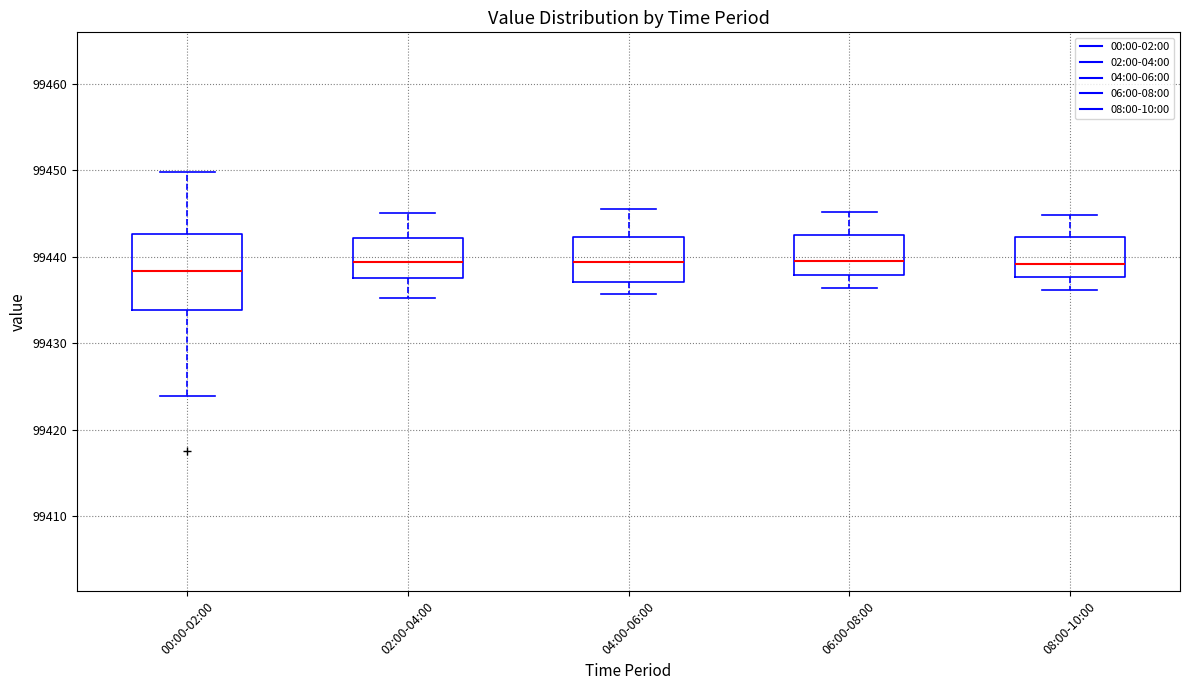

Reading left to right, transcribe this box plot: for each box, give where its median line is, the range the box spans, and where its two whiskers end, as read against the y-axis. The values are not printed on the chart, so give them approximately, as read against the axis.

00:00-02:00: median 99438, box 99434 to 99443, whiskers 99424 to 99450
02:00-04:00: median 99439, box 99438 to 99442, whiskers 99435 to 99445
04:00-06:00: median 99439, box 99437 to 99442, whiskers 99436 to 99446
06:00-08:00: median 99440, box 99438 to 99443, whiskers 99436 to 99445
08:00-10:00: median 99439, box 99438 to 99442, whiskers 99436 to 99445